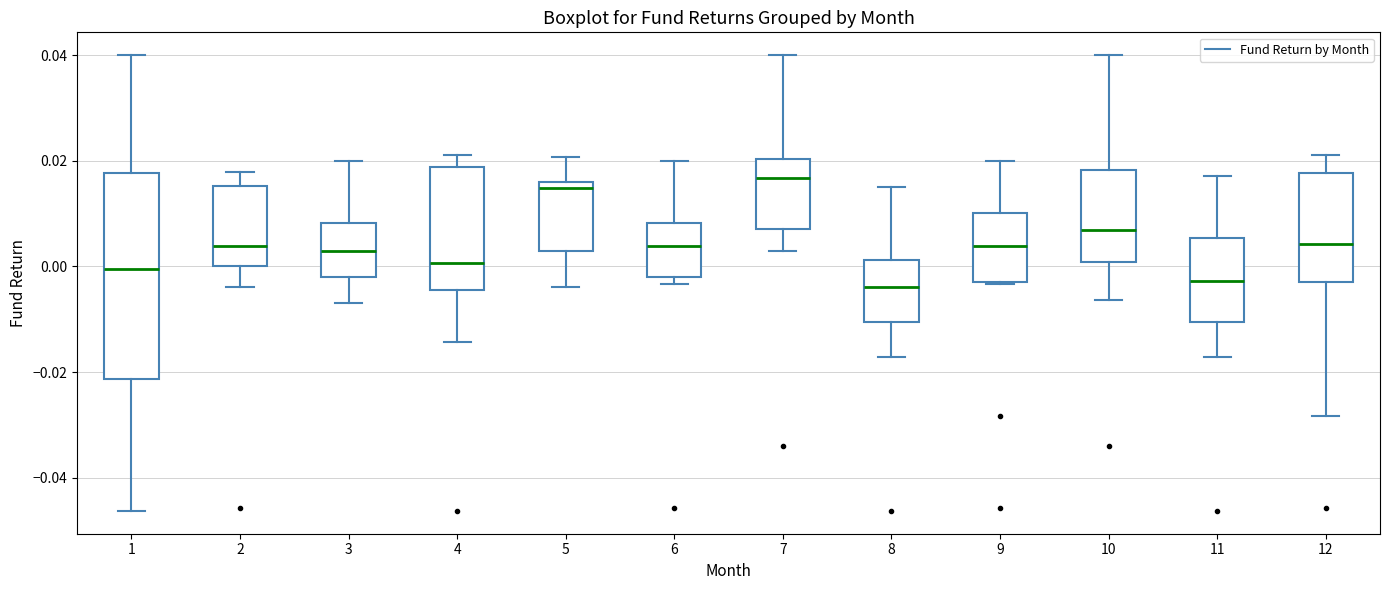

Reading left to right, read every box against the y-axis: the position of its median line, the range the box covers, and the ends of its whiskers. The values are not printed on the chart, so give them approximately, as read against the axis.

1: median 0.000, box -0.022 to 0.018, whiskers -0.046 to 0.040
2: median 0.004, box 0.000 to 0.016, whiskers -0.004 to 0.018
3: median 0.002, box -0.002 to 0.008, whiskers -0.006 to 0.020
4: median 0.000, box -0.004 to 0.018, whiskers -0.014 to 0.022
5: median 0.014, box 0.002 to 0.016, whiskers -0.004 to 0.020
6: median 0.004, box -0.002 to 0.008, whiskers -0.004 to 0.020
7: median 0.016, box 0.008 to 0.020, whiskers 0.004 to 0.040
8: median -0.004, box -0.010 to 0.002, whiskers -0.018 to 0.016
9: median 0.004, box -0.002 to 0.010, whiskers -0.004 to 0.020
10: median 0.006, box 0.000 to 0.018, whiskers -0.006 to 0.040
11: median -0.002, box -0.010 to 0.006, whiskers -0.018 to 0.018
12: median 0.004, box -0.002 to 0.018, whiskers -0.028 to 0.022